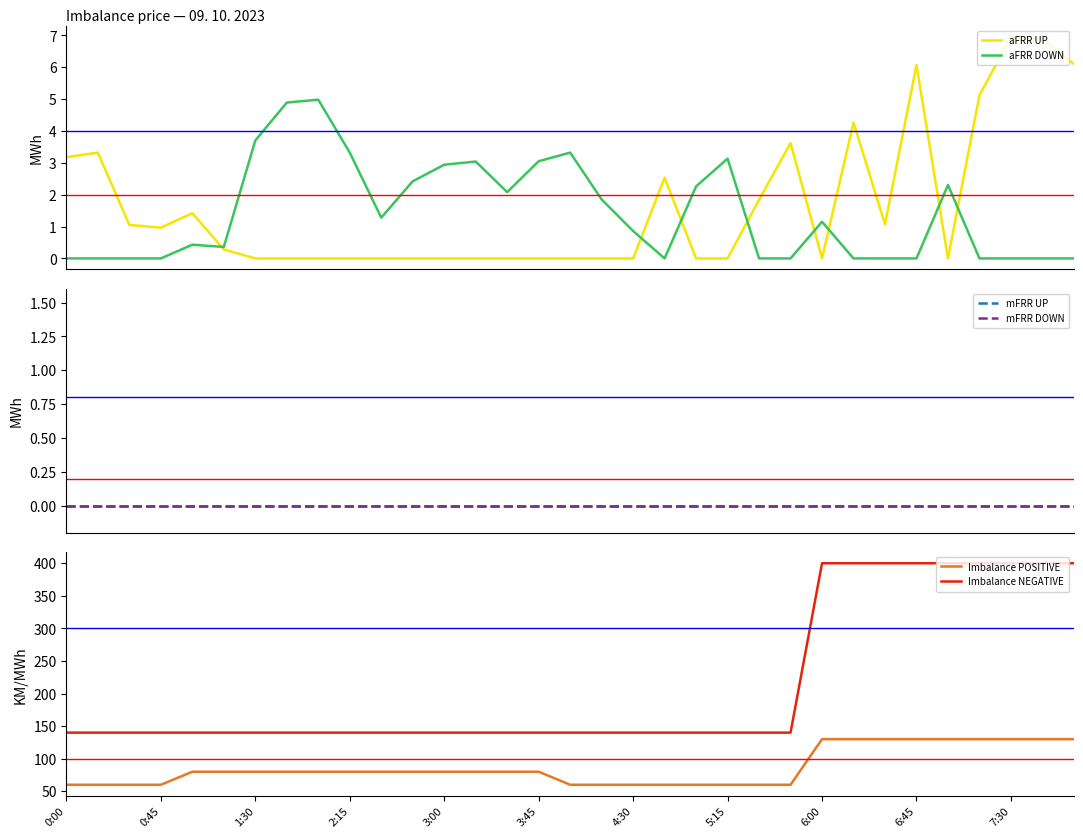

Reading right to left, what are all the values shown in this chart?

aFRR UP: 6.1	6.9	7.0	5.1	0.0	6.1	1.1	4.3	0.0	3.6	1.8	0.0	0.0	2.5	0.0	0.0	0.0	0.0	0.0	0.0	0.0	0.0	0.0	0.0	0.0	0.0	0.0	0.3	1.4	1.0	1.1	3.3	3.2
aFRR DOWN: 0.0	0.0	0.0	0.0	2.3	0.0	0.0	0.0	1.1	0.0	0.0	3.1	2.3	0.0	0.9	1.9	3.3	3.0	2.1	3.0	2.9	2.4	1.3	3.3	5.0	4.9	3.7	0.4	0.4	0.0	0.0	0.0	0.0
mFRR UP: 0.0	0.0	0.0	0.0	0.0	0.0	0.0	0.0	0.0	0.0	0.0	0.0	0.0	0.0	0.0	0.0	0.0	0.0	0.0	0.0	0.0	0.0	0.0	0.0	0.0	0.0	0.0	0.0	0.0	0.0	0.0	0.0	0.0
mFRR DOWN: 0.0	0.0	0.0	0.0	0.0	0.0	0.0	0.0	0.0	0.0	0.0	0.0	0.0	0.0	0.0	0.0	0.0	0.0	0.0	0.0	0.0	0.0	0.0	0.0	0.0	0.0	0.0	0.0	0.0	0.0	0.0	0.0	0.0
Imbalance POSITIVE: 130.0	130.0	130.0	130.0	130.0	130.0	130.0	130.0	130.0	60.0	60.0	60.0	60.0	60.0	60.0	60.0	60.0	80.0	80.0	80.0	80.0	80.0	80.0	80.0	80.0	80.0	80.0	80.0	80.0	60.0	60.0	60.0	60.0
Imbalance NEGATIVE: 400.0	400.0	400.0	400.0	400.0	400.0	400.0	400.0	400.0	140.0	140.0	140.0	140.0	140.0	140.0	140.0	140.0	140.0	140.0	140.0	140.0	140.0	140.0	140.0	140.0	140.0	140.0	140.0	140.0	140.0	140.0	140.0	140.0